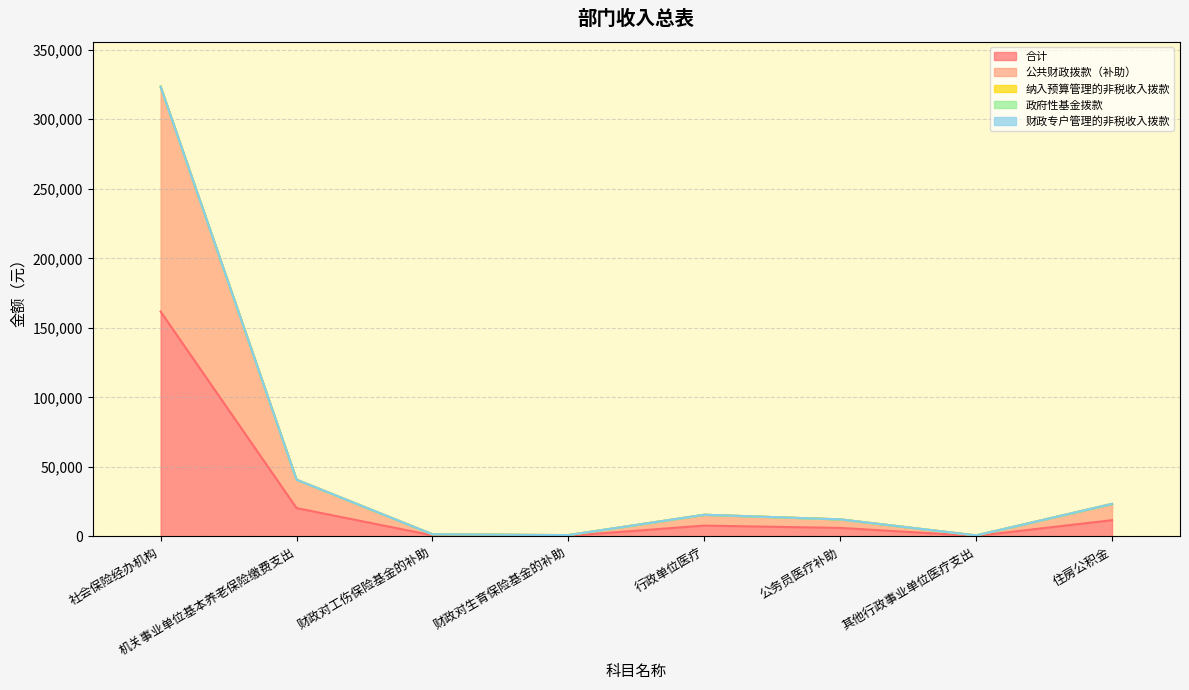

What is the label of the 1st point from the right?

住房公积金